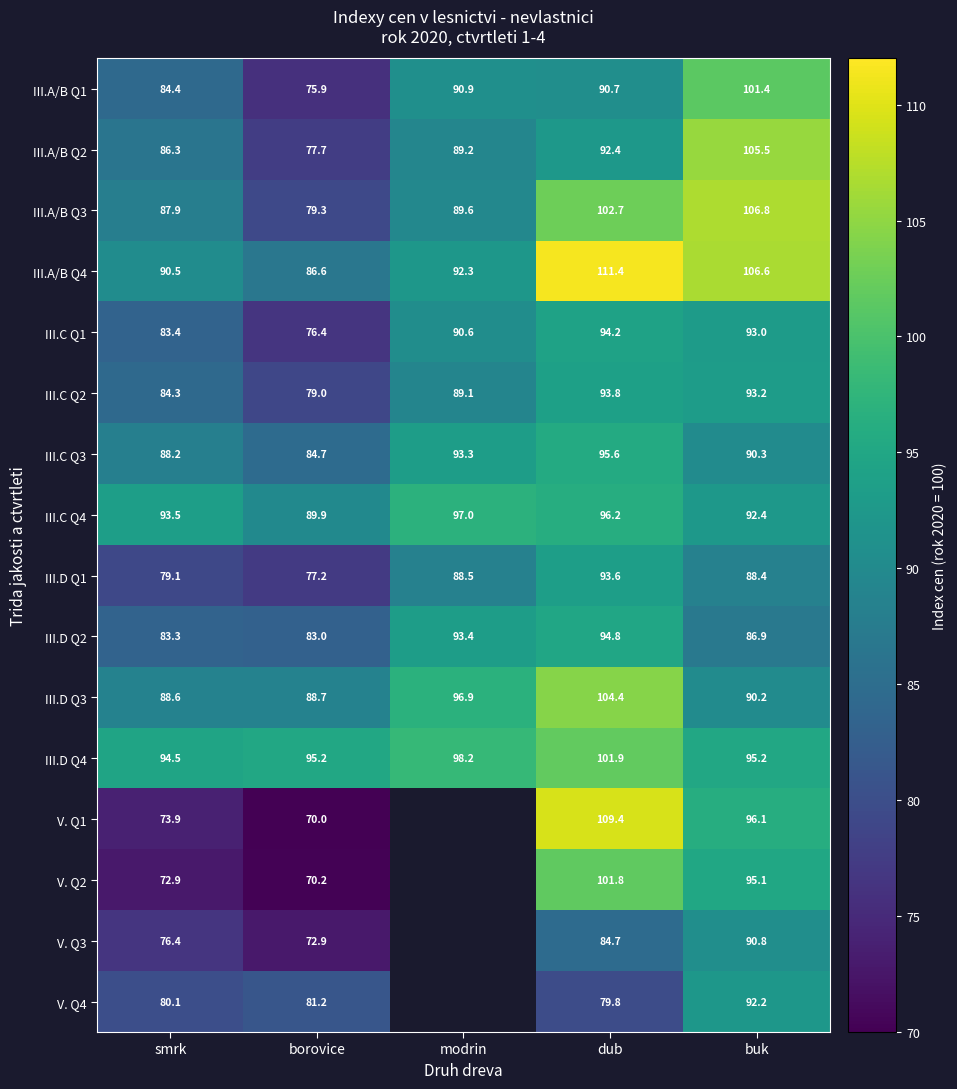

How many data points in III.D Q3 are less than 90?

2